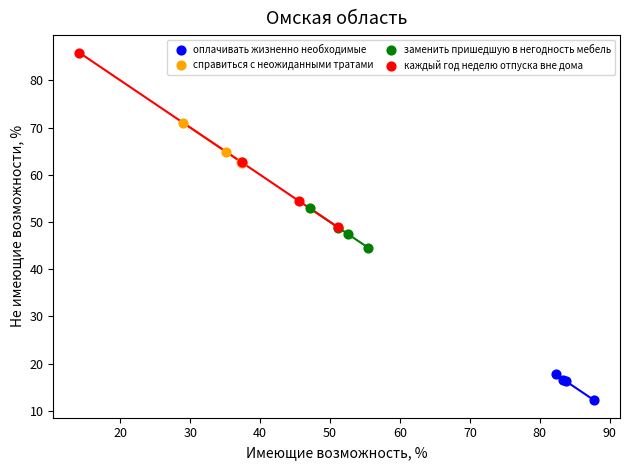

Which series contains the lowest Y value?

оплачивать жизненно необходимые